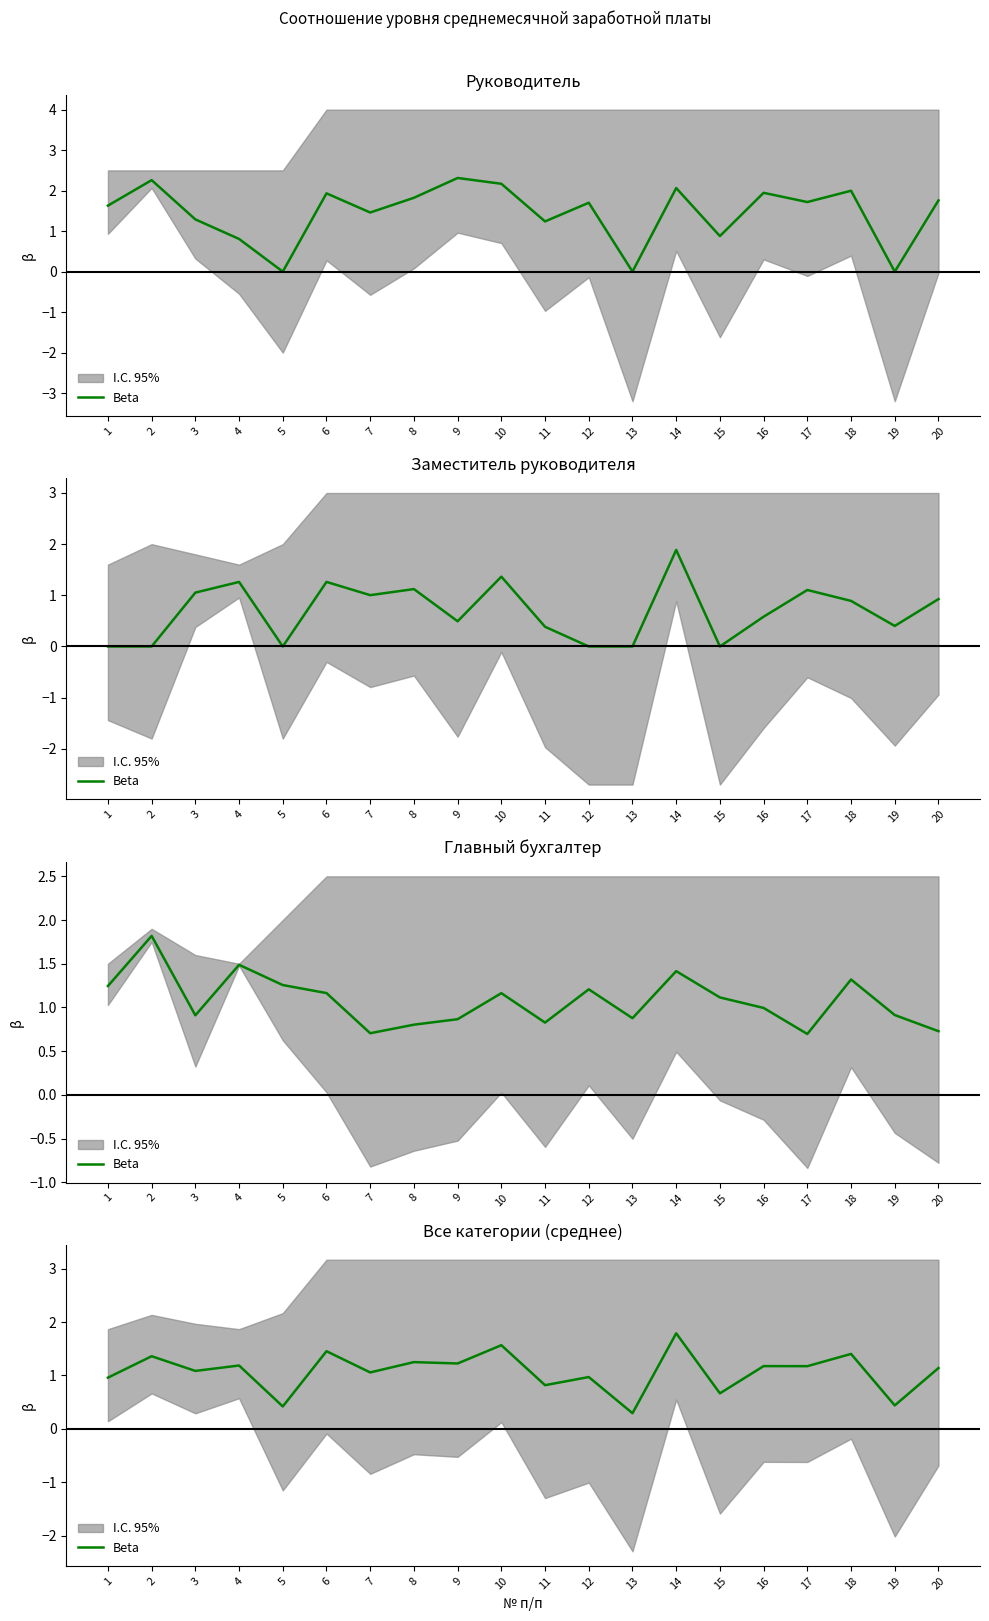

What is the minimum value shown in the chart?

0.3